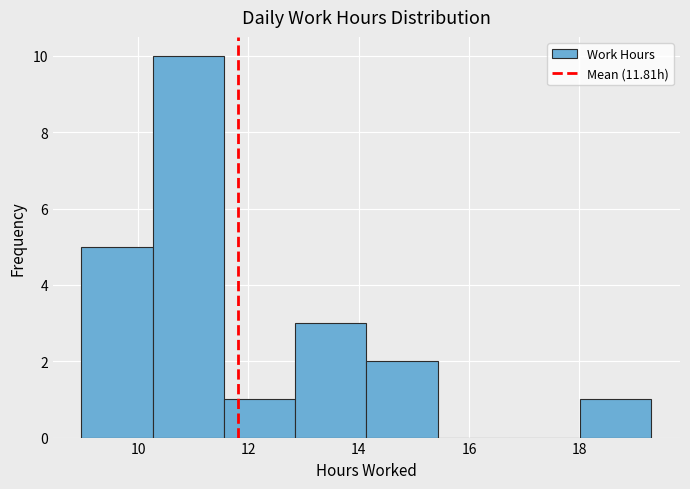

How tall is the bar that spans 12.8 to 14.2 on the x-axis? Neither the bar edges nor the heights are printed on the chart, so give them approximately, as read against the axes.

3